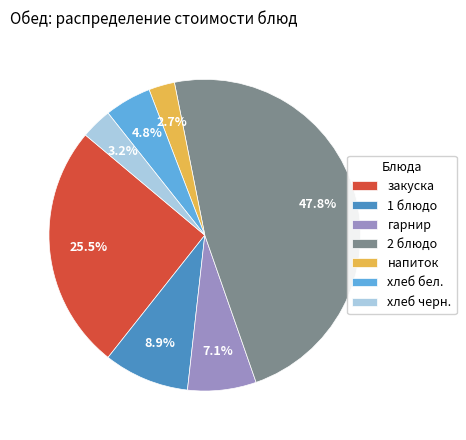

Rank the categories by value from lowest to highest.

напиток, хлеб черн., хлеб бел., гарнир, 1 блюдо, закуска, 2 блюдо